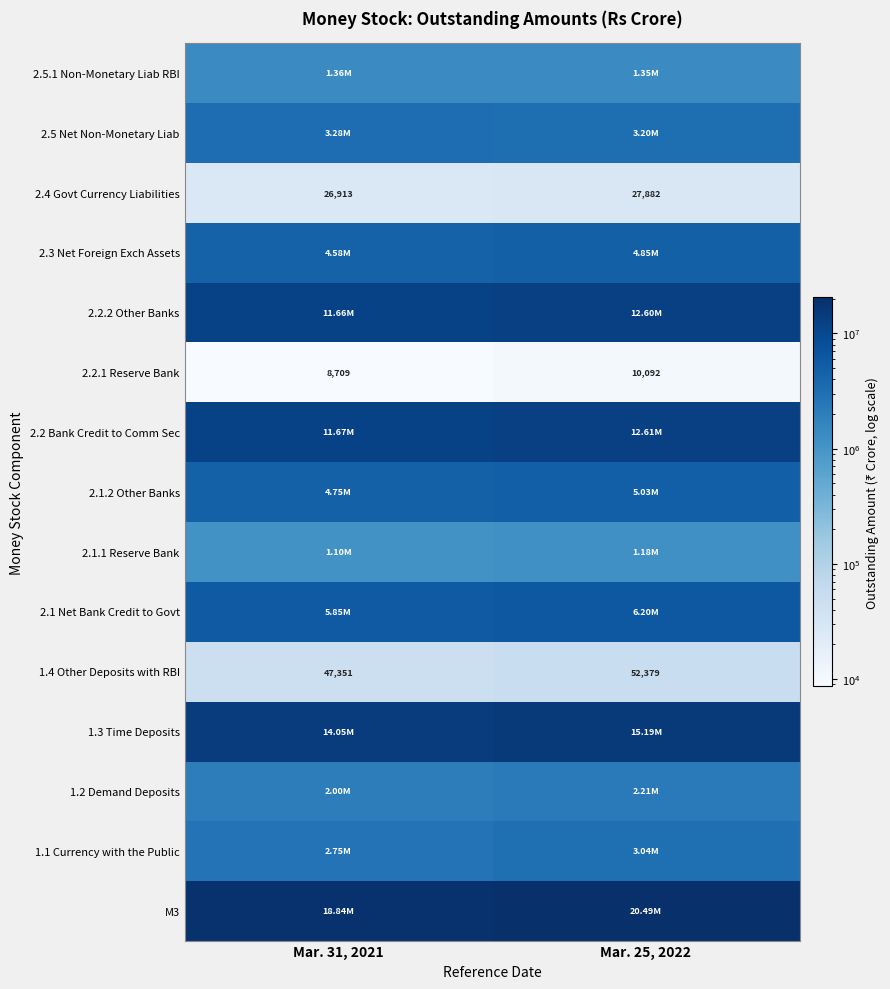

Which series has the widest spread of values?

M3